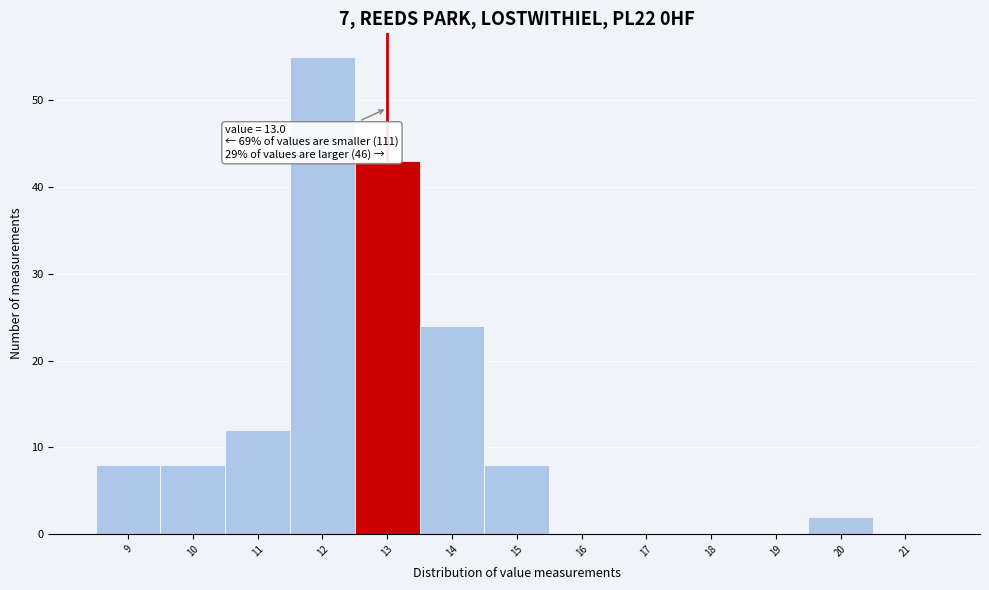

Over which range of the x-axis is the bar tallest?

11.5 to 12.5